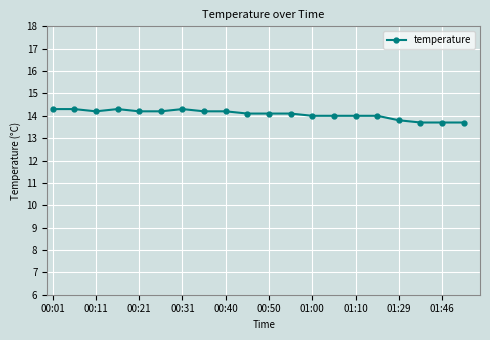

What is the sum of all values?

281.4